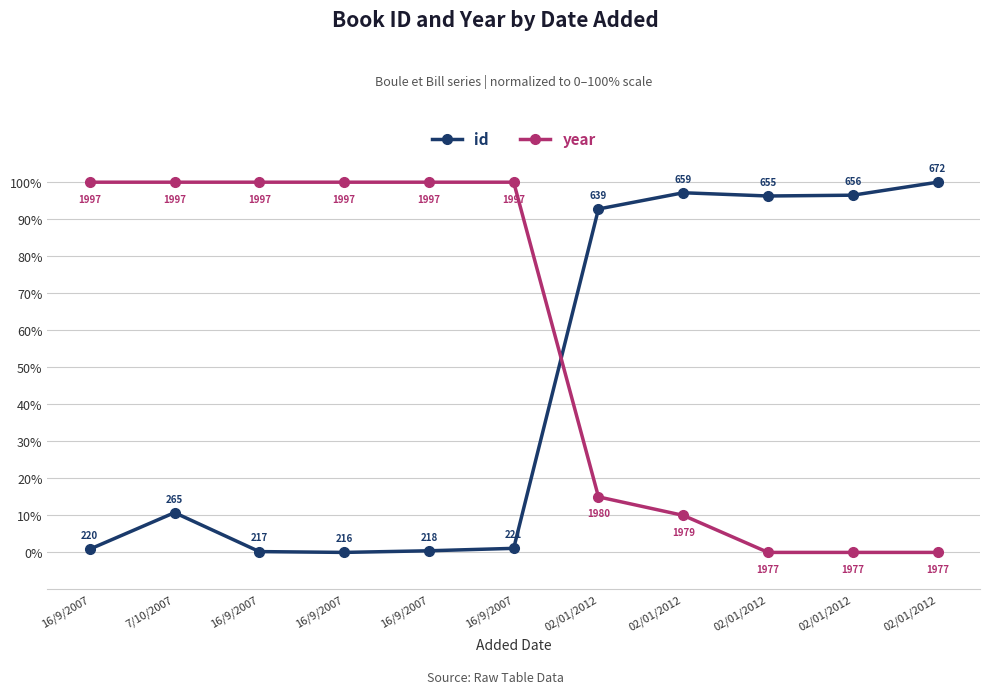

Reading right to left, extract all data points from this chart.

id: 100.0	96.5	96.3	97.1	92.8	1.1	0.4	0.0	0.2	10.7	0.9
year: 0.0	0.0	0.0	10.0	15.0	100.0	100.0	100.0	100.0	100.0	100.0